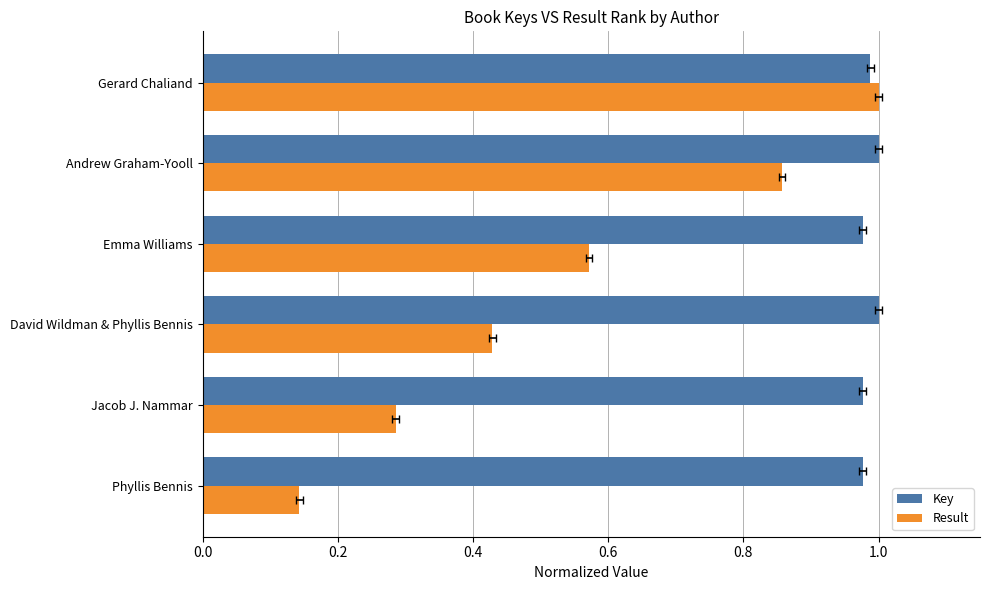

Is it true that Key equals 1.0 at Andrew Graham-Yooll?

True